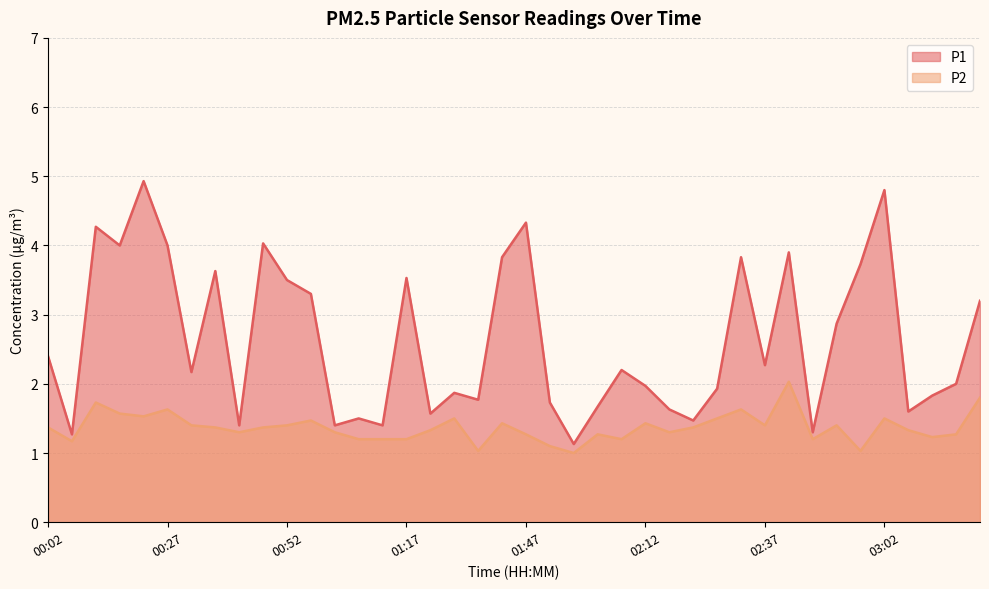

What is the approximate value of P1 at 01:07?

1.5